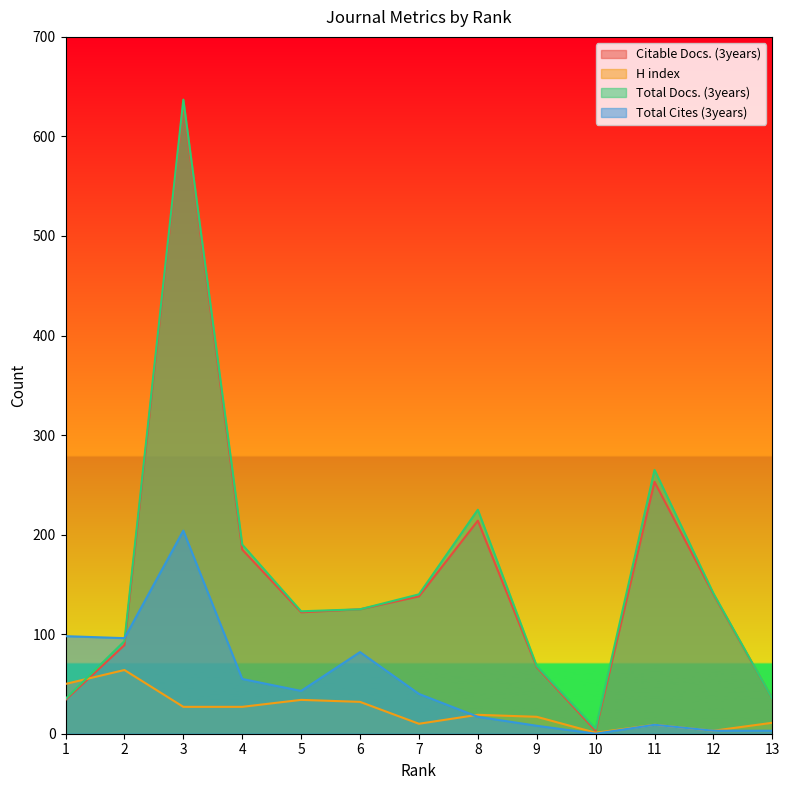

What are all the series names shown in the legend?

Citable Docs. (3years), H index, Total Docs. (3years), Total Cites (3years)